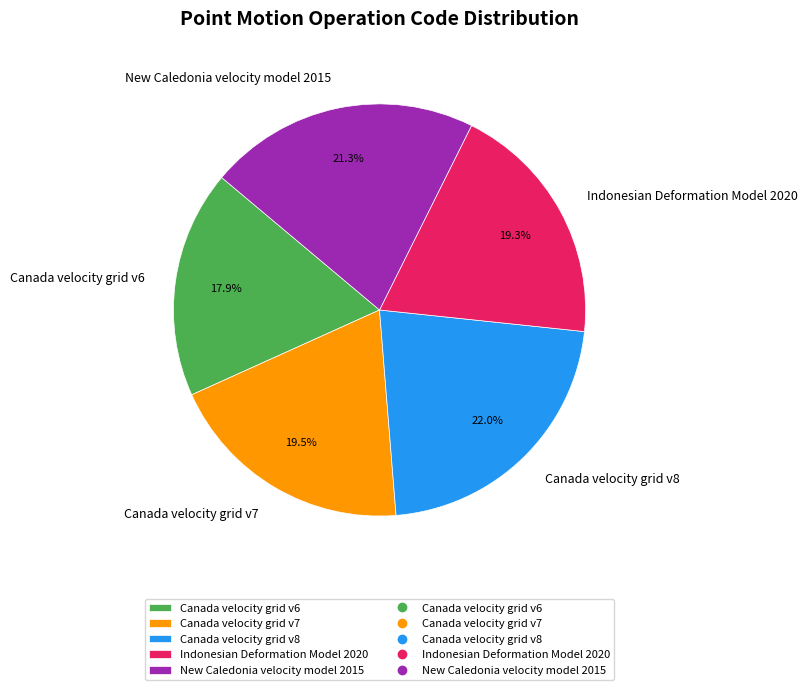

Combined, do Canada velocity grid v8 and Canada velocity grid v6 account for over 50%?

No